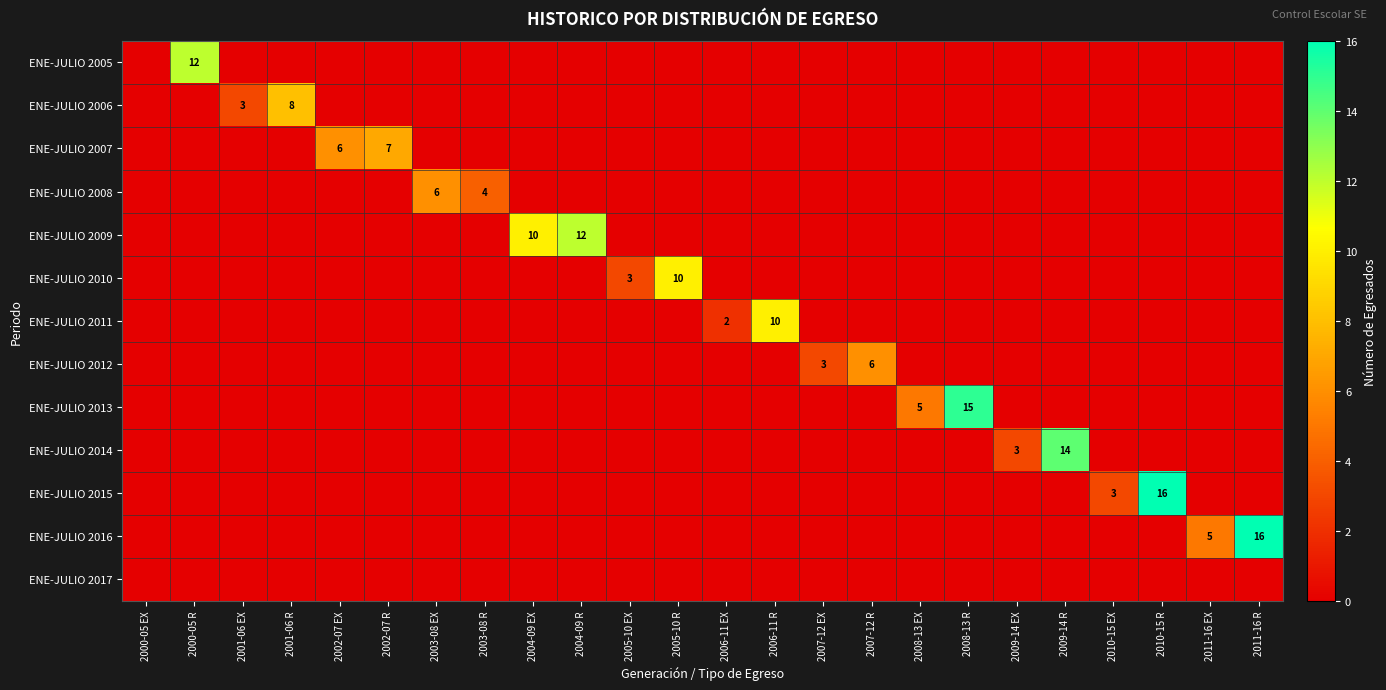

The ENE-JULIO 2010 series shows 15 at 2005-10 R. True or false?

False